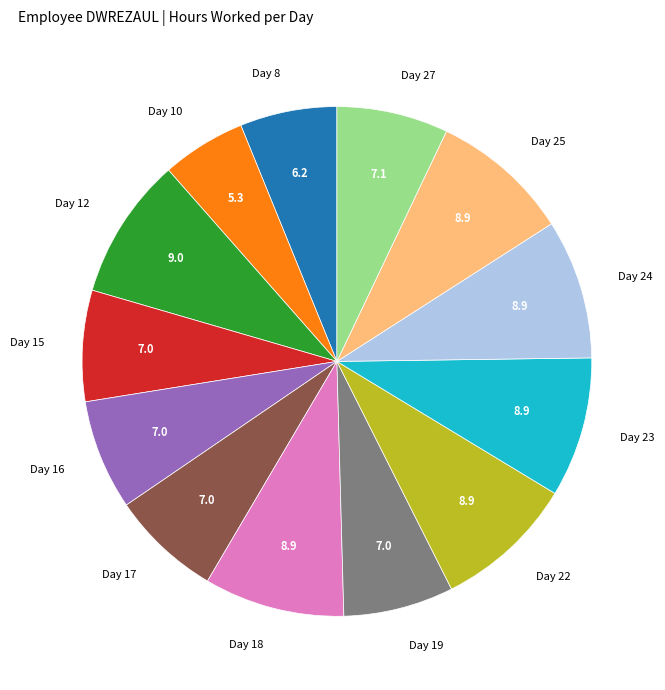

Approximately how many times larger is the value at Day 15 compared to Day 23?

0.8